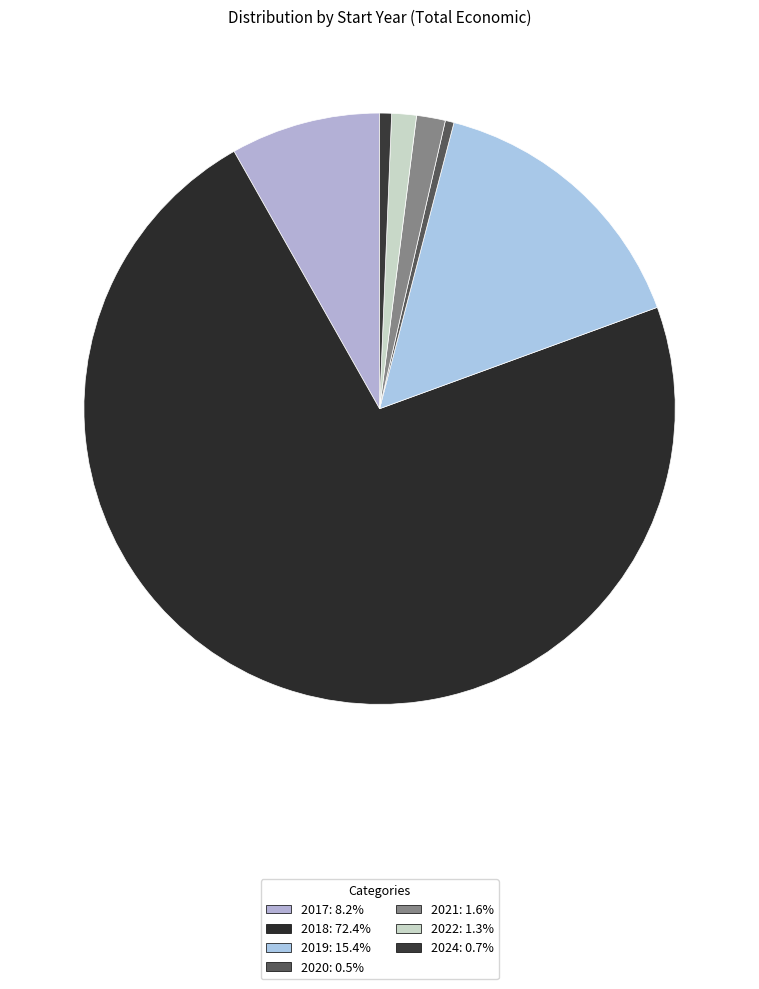

How many segments does this pie chart have?

7